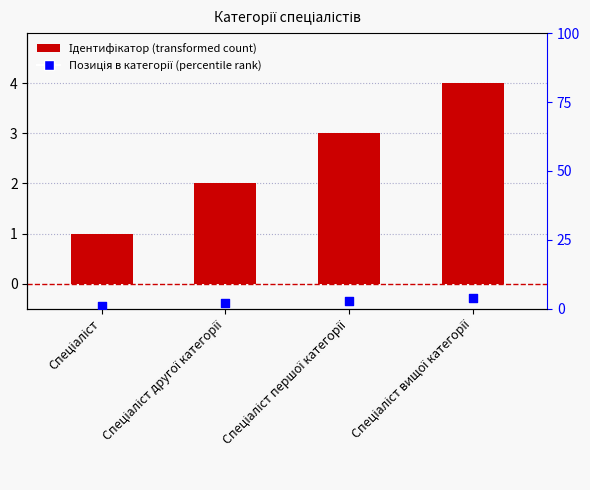

Which series has the largest total across all categories?

Ідентифікатор